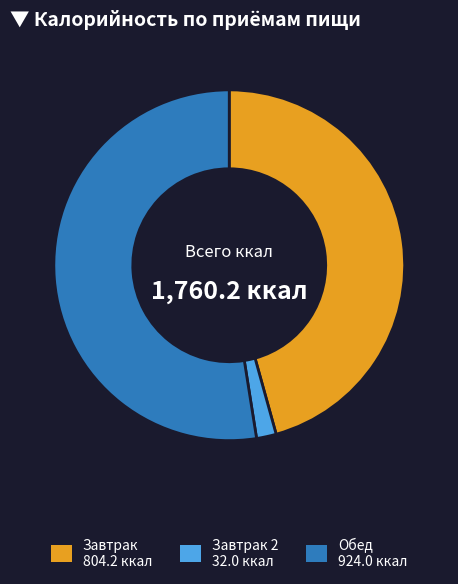

Does any single category account for the majority?

Yes